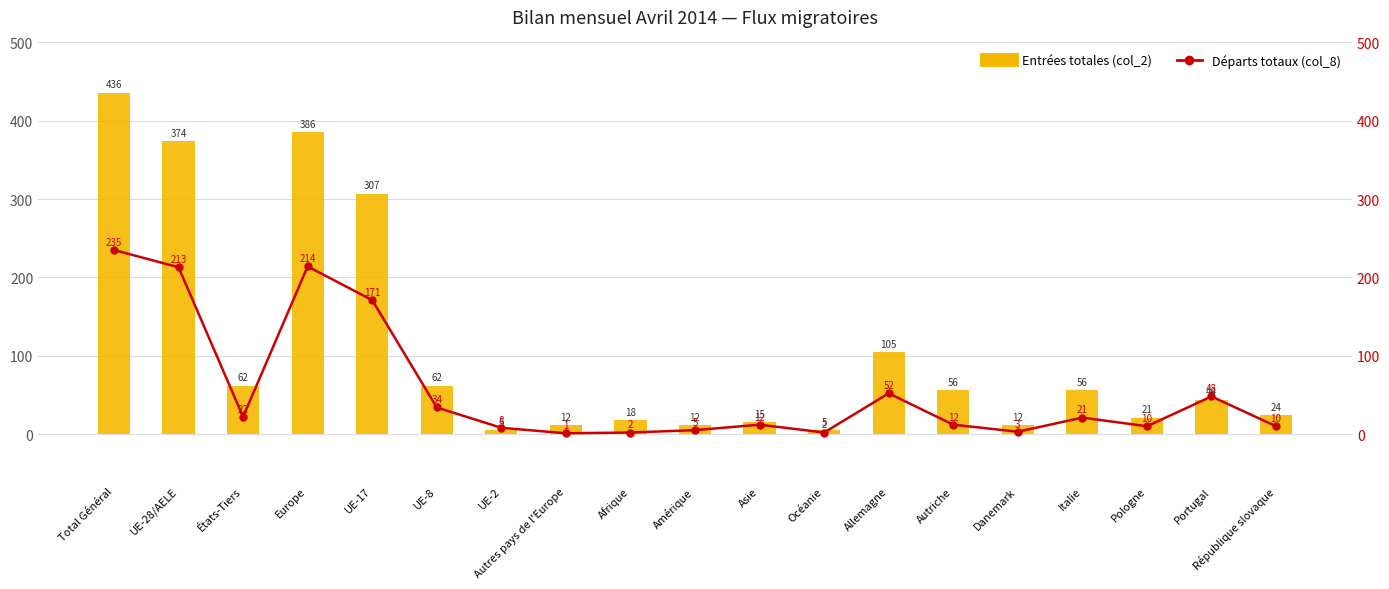

The Entrées totales (col_2) series shows 5 at UE-2. True or false?

True